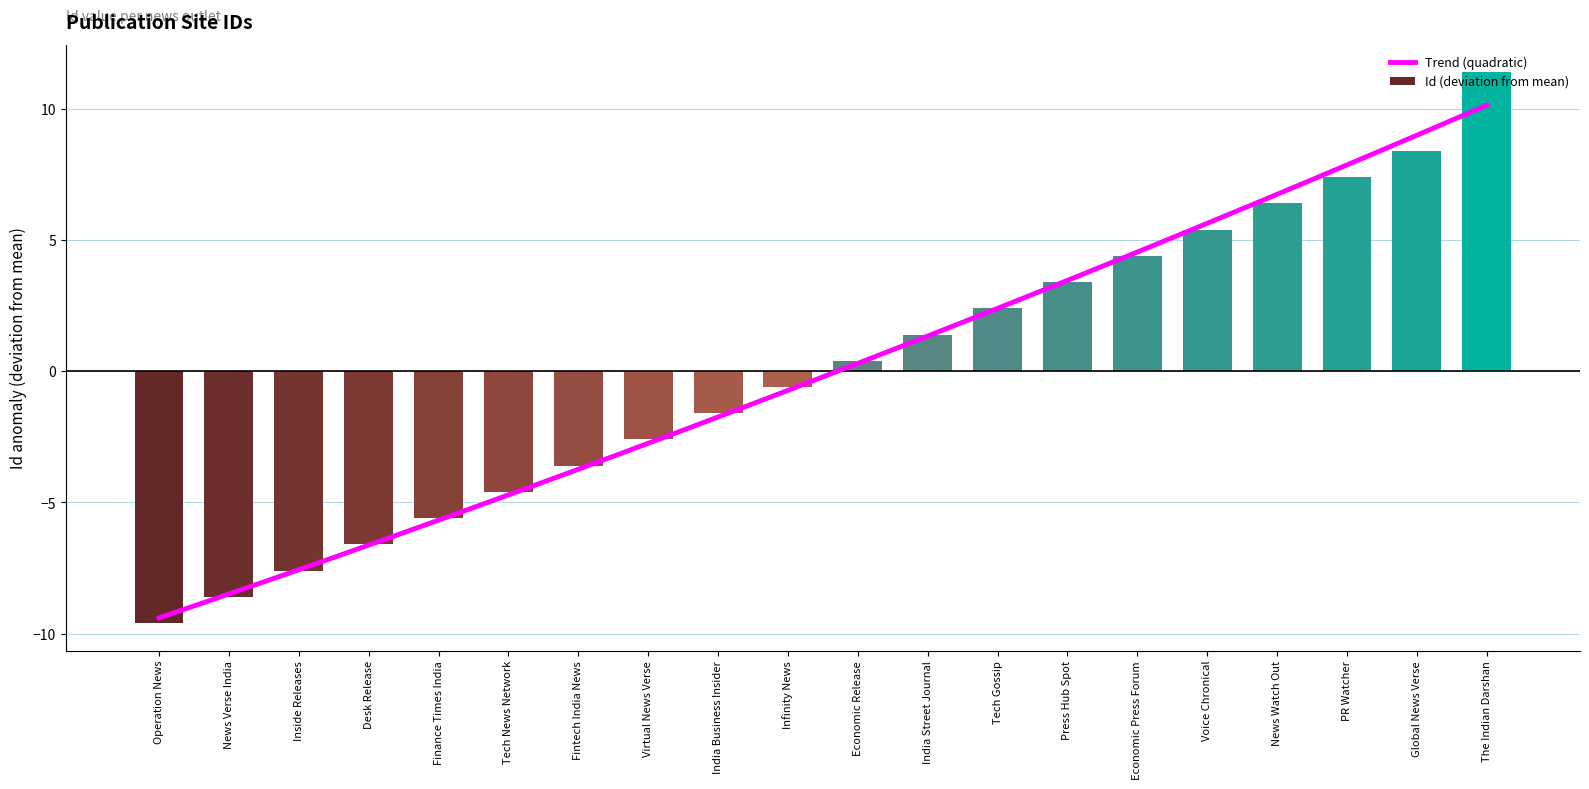

The chart shows a value of -11.0 at Desk Release. True or false?

False